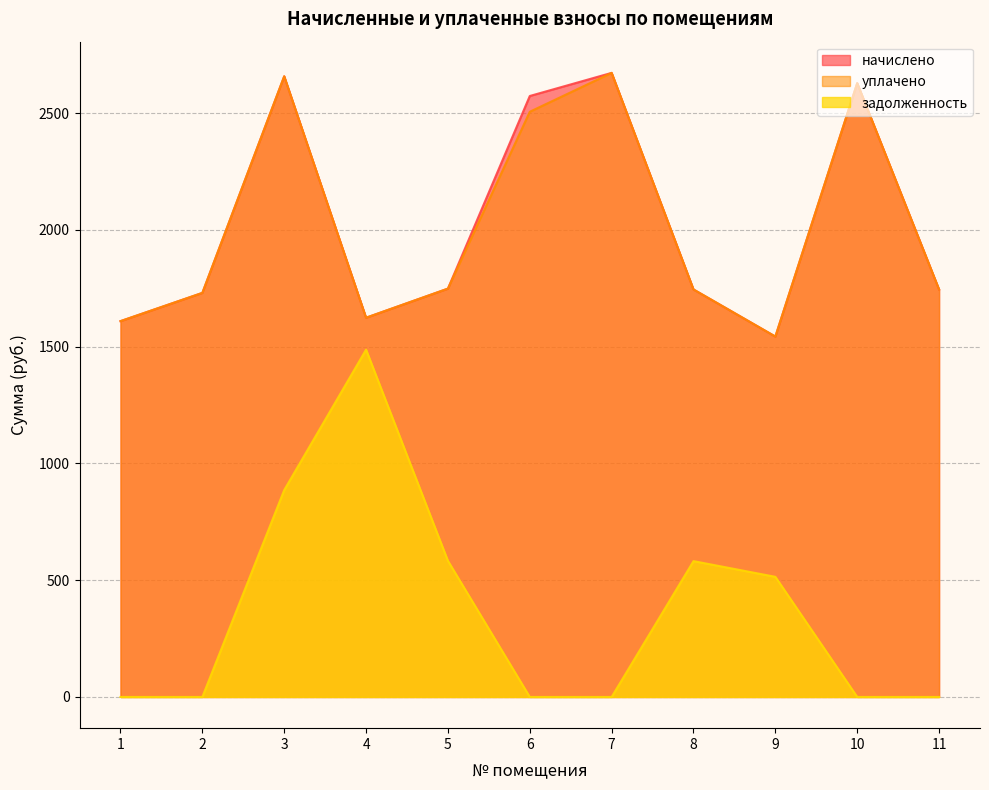

At which label does уплачено reach its peak?

7